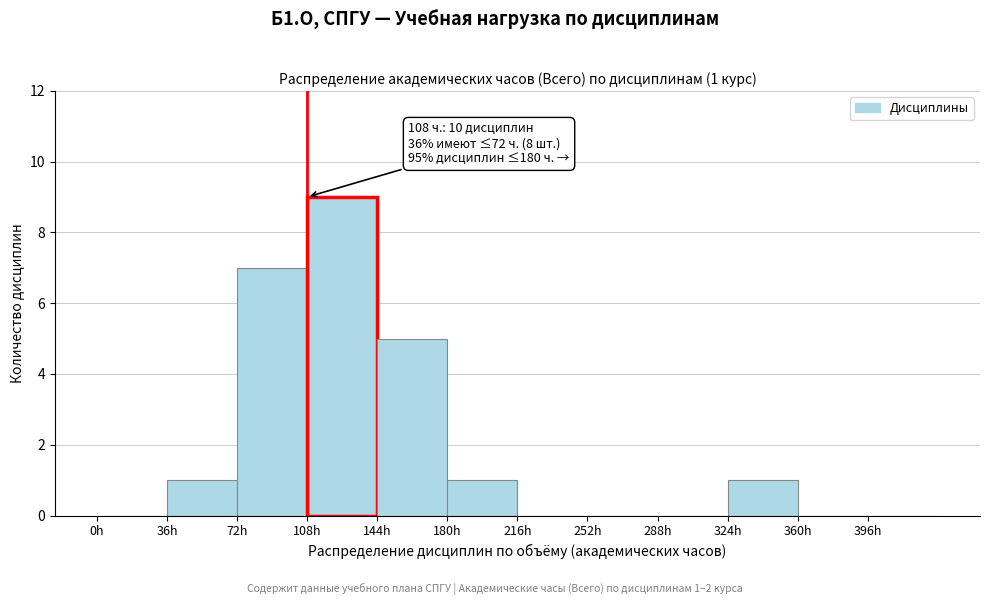

Over which range of the x-axis is the bar tallest?

108 to 144